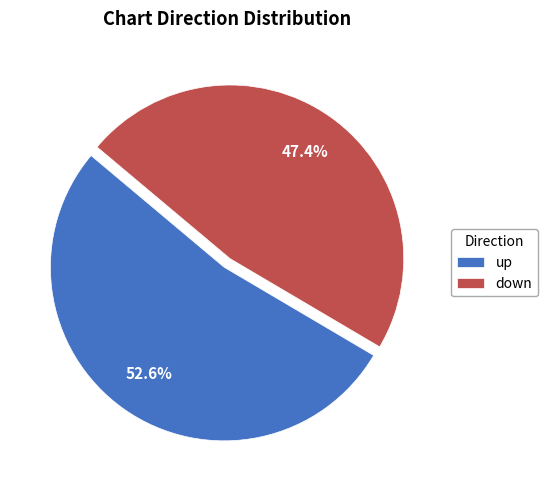

To the nearest percent, what is the average slice percentage?

50%